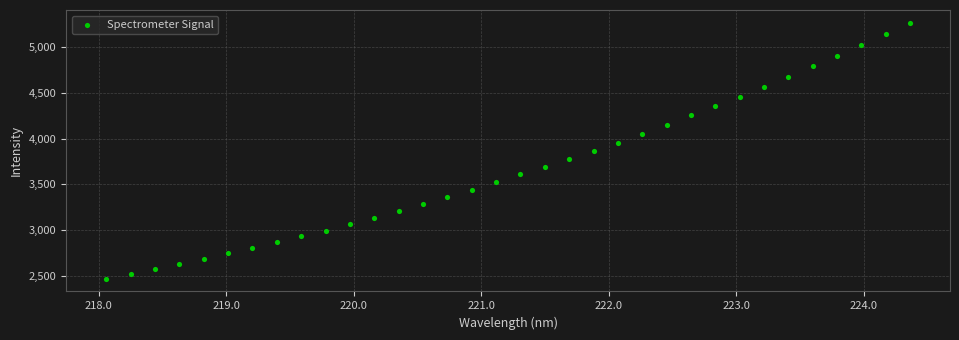

What is the range of Y values (max minus min)?

2798.9